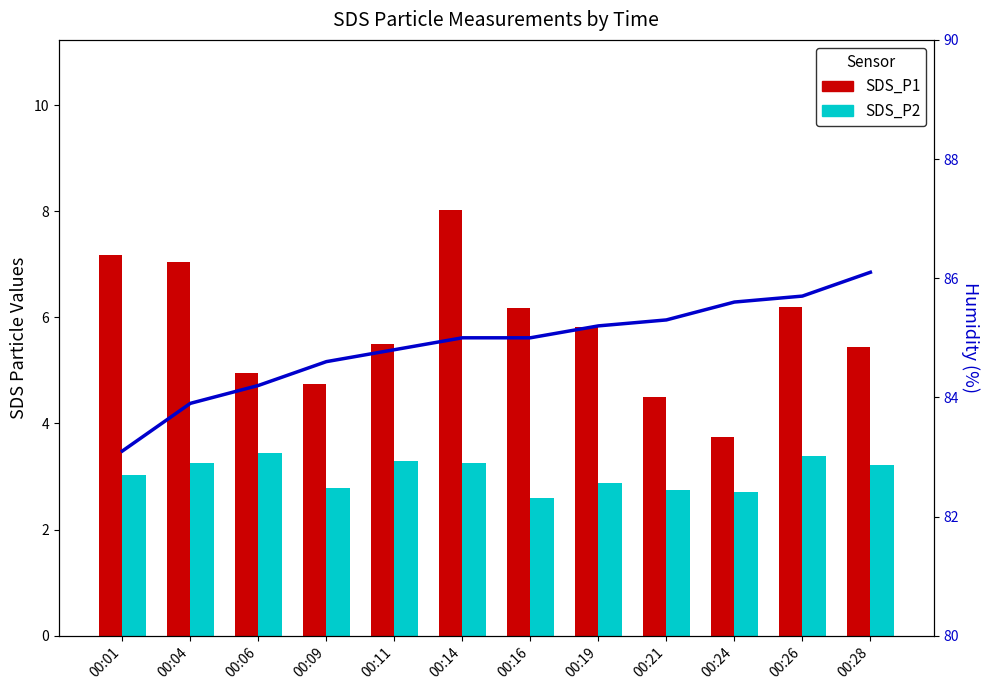

Reading left to right, extract all data points from this chart.

SDS_P1: 00:01=7.2	00:04=7.0	00:06=5.0	00:09=4.8	00:11=5.5	00:14=8.0	00:16=6.2	00:19=5.8	00:21=4.5	00:24=3.8	00:26=6.2	00:28=5.5
SDS_P2: 00:01=3.0	00:04=3.2	00:06=3.5	00:09=2.8	00:11=3.3	00:14=3.2	00:16=2.6	00:19=2.9	00:21=2.8	00:24=2.7	00:26=3.4	00:28=3.2